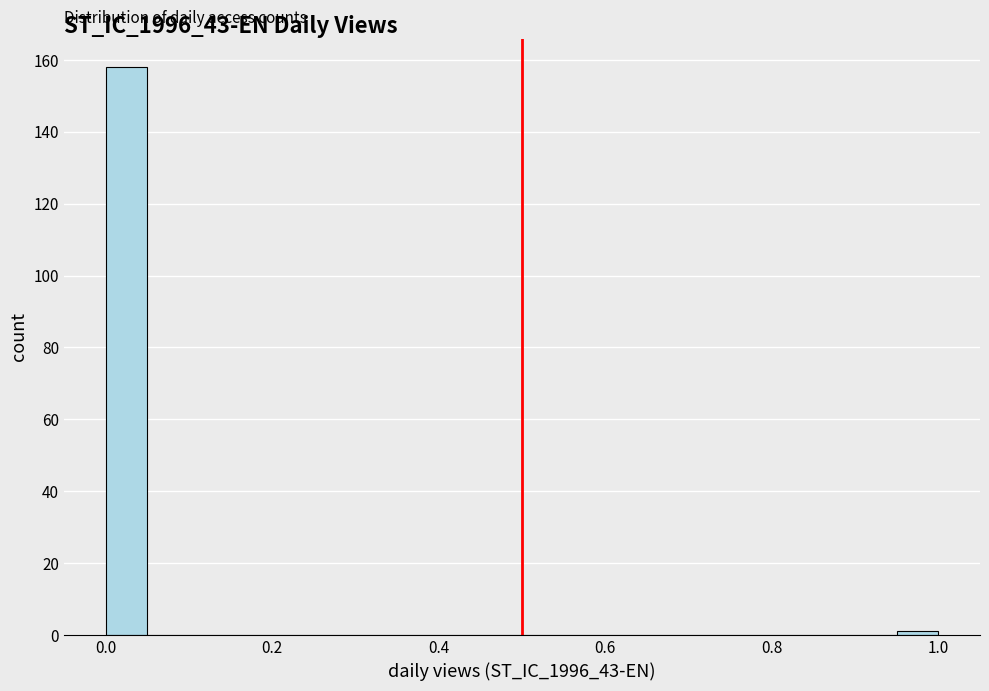

Read against the x-axis, roughly where is the centre of the tallest bar?

0.02